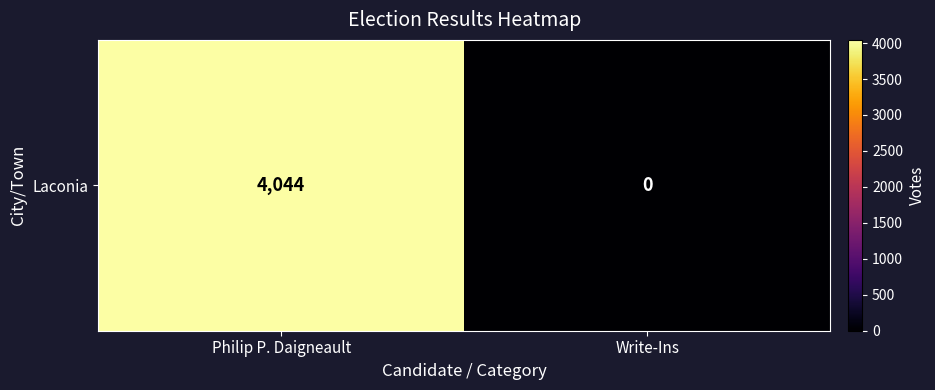

How many values are between 0 and 4044?

2